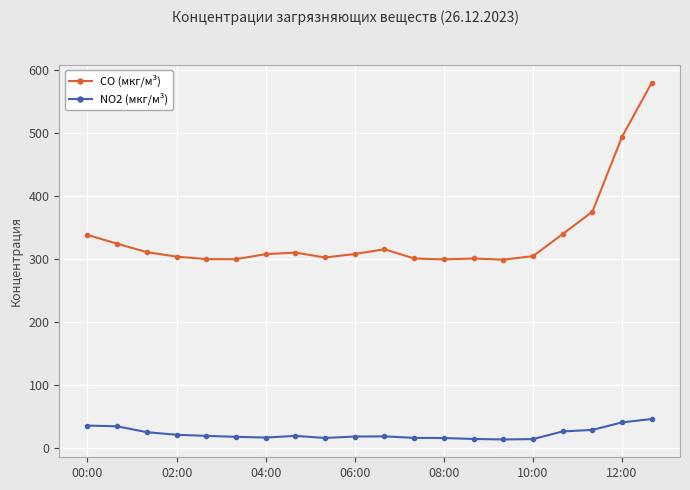

Which series has the largest total across all categories?

CO (мкг/м³)